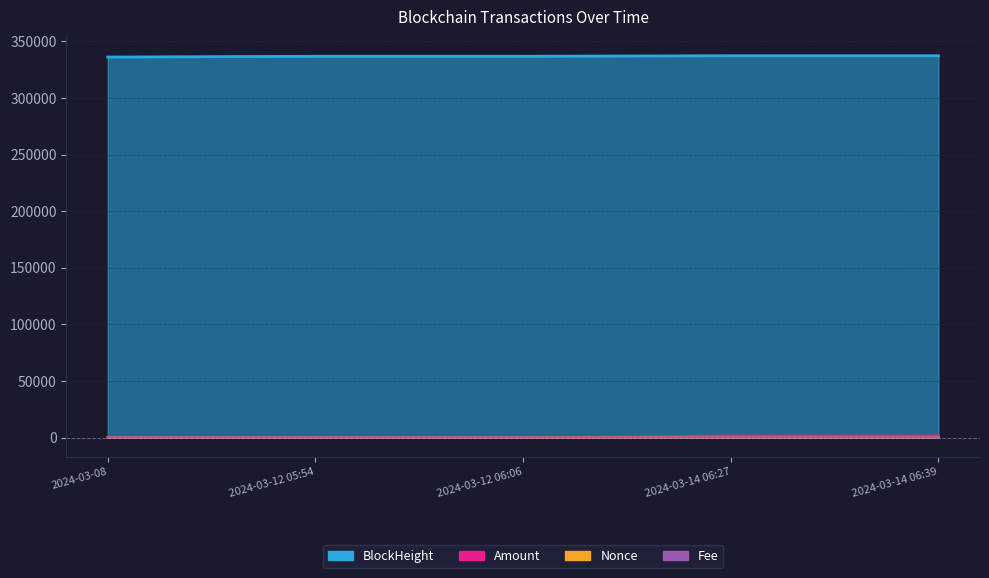

In Amount, how many points are lower than both neighbors (excluding endpoints)?

1